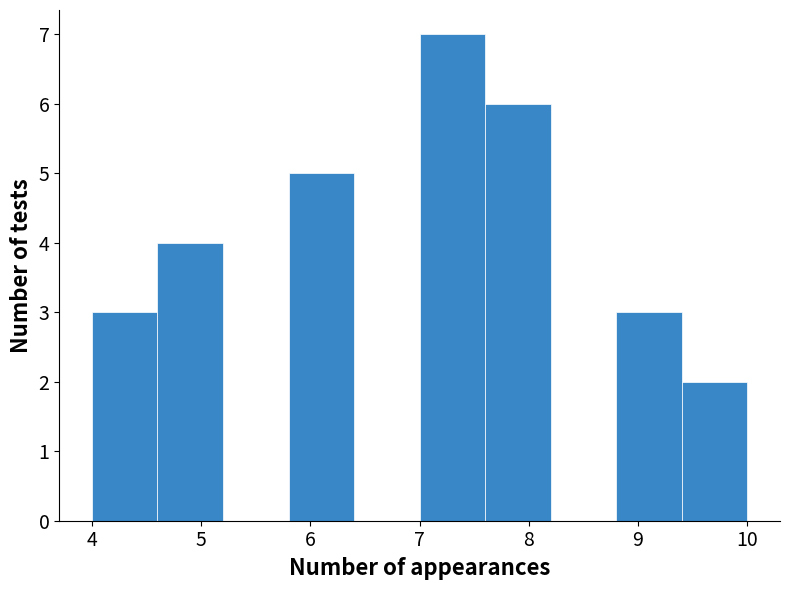

How tall is the bar that spans 9.4 to 10.0 on the x-axis? The values are not printed on the chart, so give them approximately, as read against the axis.

2